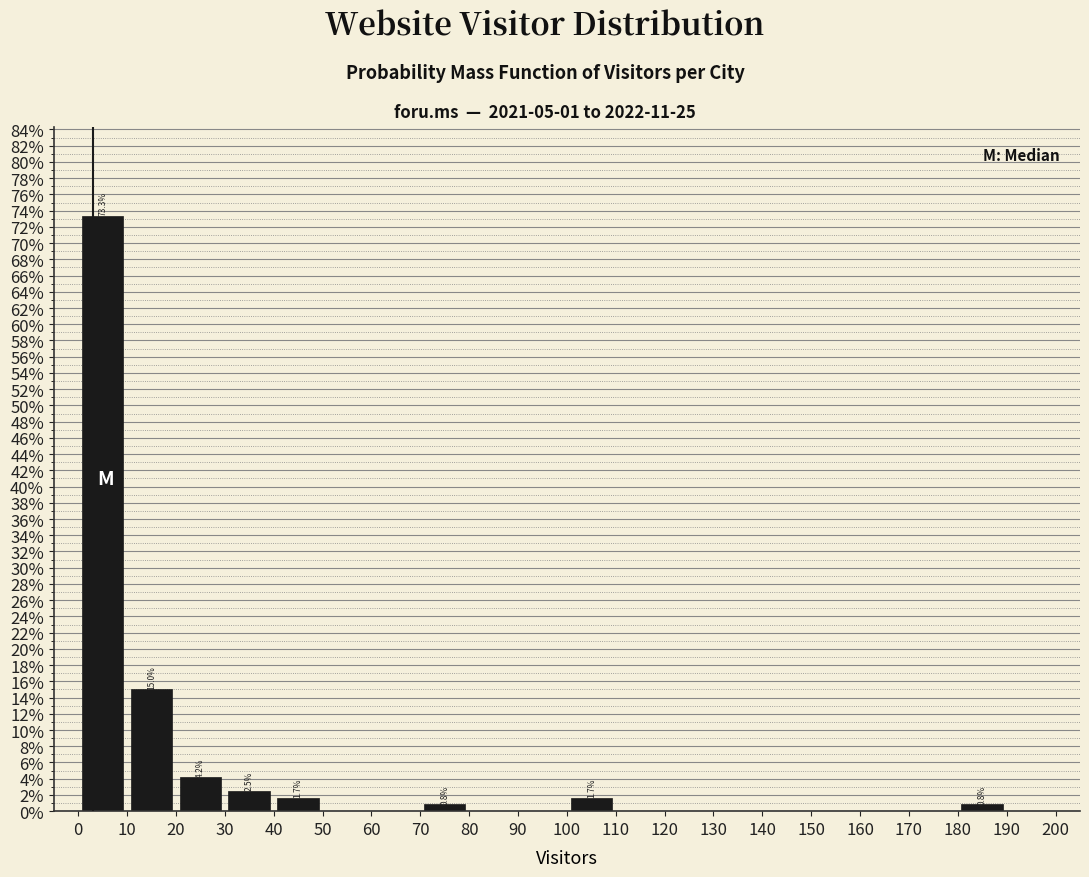

Which range on the x-axis has the tallest bar?

0 to 10